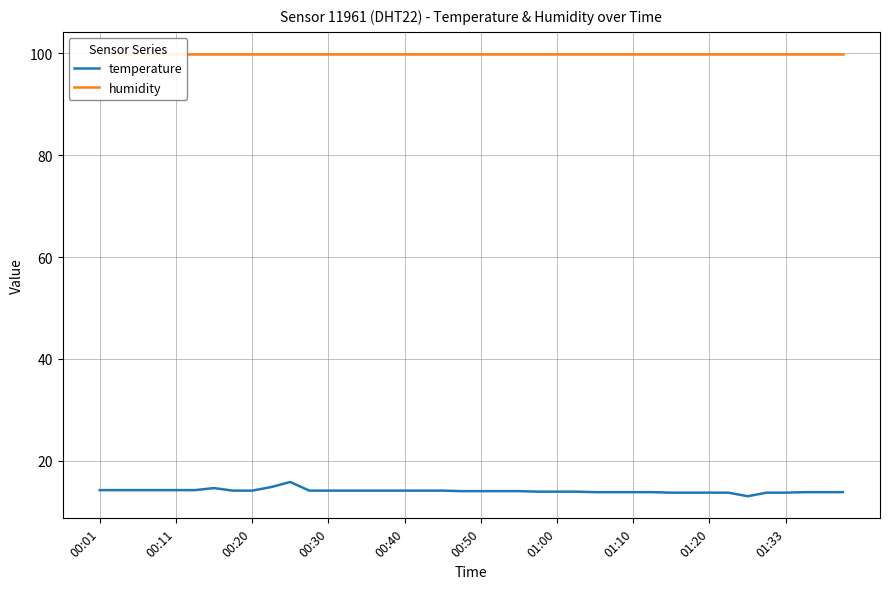

List the series in order of their overall mean, lowest first.

temperature, humidity